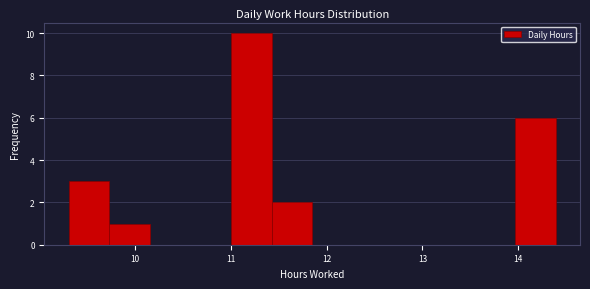

Reading left to right, list every bar in this chart as the range it spans on the x-axis followed by its height. Neither the bar edges nor the heights are printed on the chart, so give them approximately, as read against the axes.

9.3 to 9.7: 3
9.7 to 10.2: 1
10.2 to 10.6: 0
10.6 to 11.0: 0
11.0 to 11.4: 10
11.4 to 11.9: 2
11.9 to 12.3: 0
12.3 to 12.7: 0
12.7 to 13.1: 0
13.1 to 13.5: 0
13.5 to 14.0: 0
14.0 to 14.4: 6